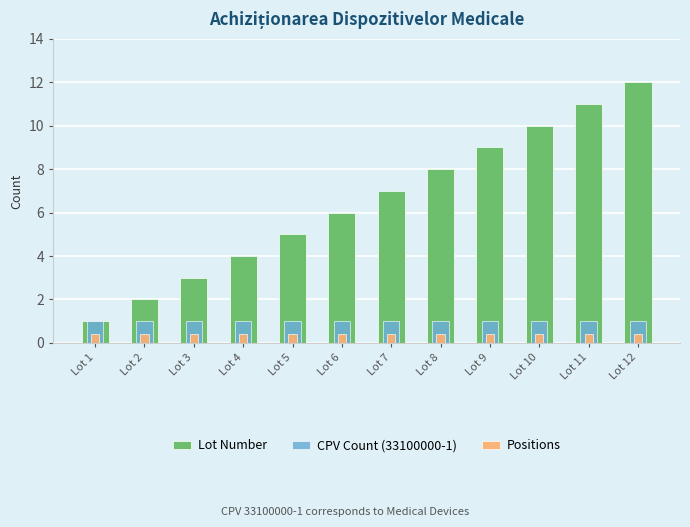

What is the sum of all CPV Count (33100000-1) values?

12.0